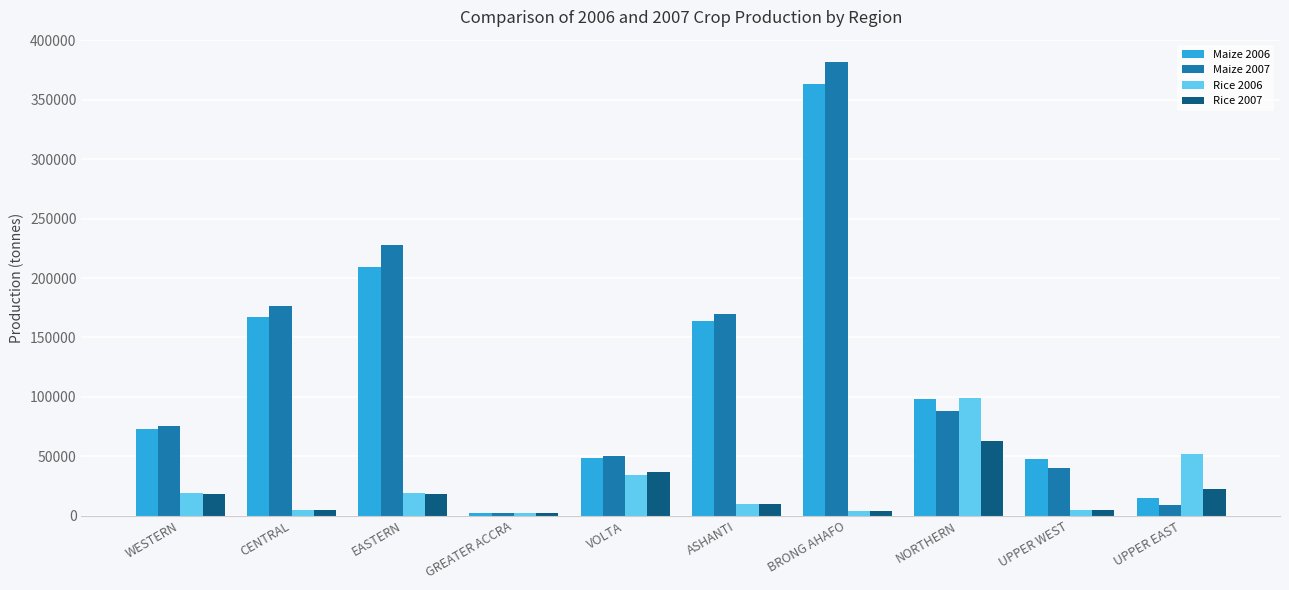

How many values in the Maize 2007 series exceed 88037?

5